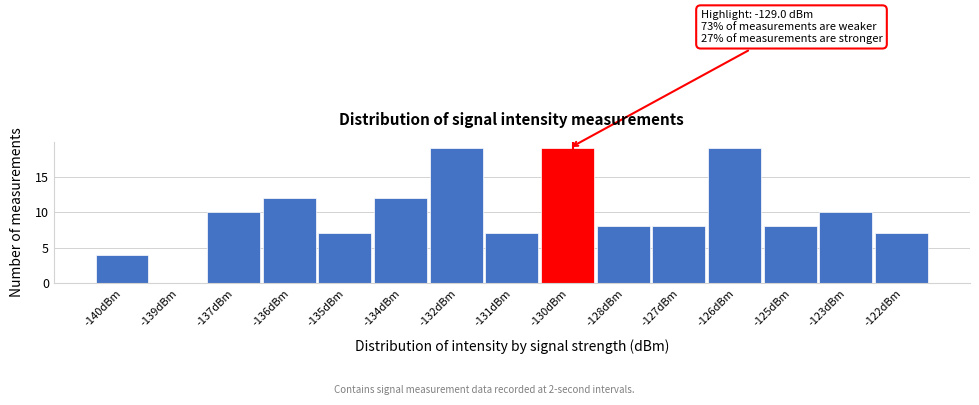

Reading right to left, extract all data points from this chart.

-122dBm=7	-123dBm=10	-125dBm=8	-126dBm=19	-127dBm=8	-128dBm=8	-130dBm=19	-131dBm=7	-132dBm=19	-134dBm=12	-135dBm=7	-136dBm=12	-137dBm=10	-139dBm=0	-140dBm=4